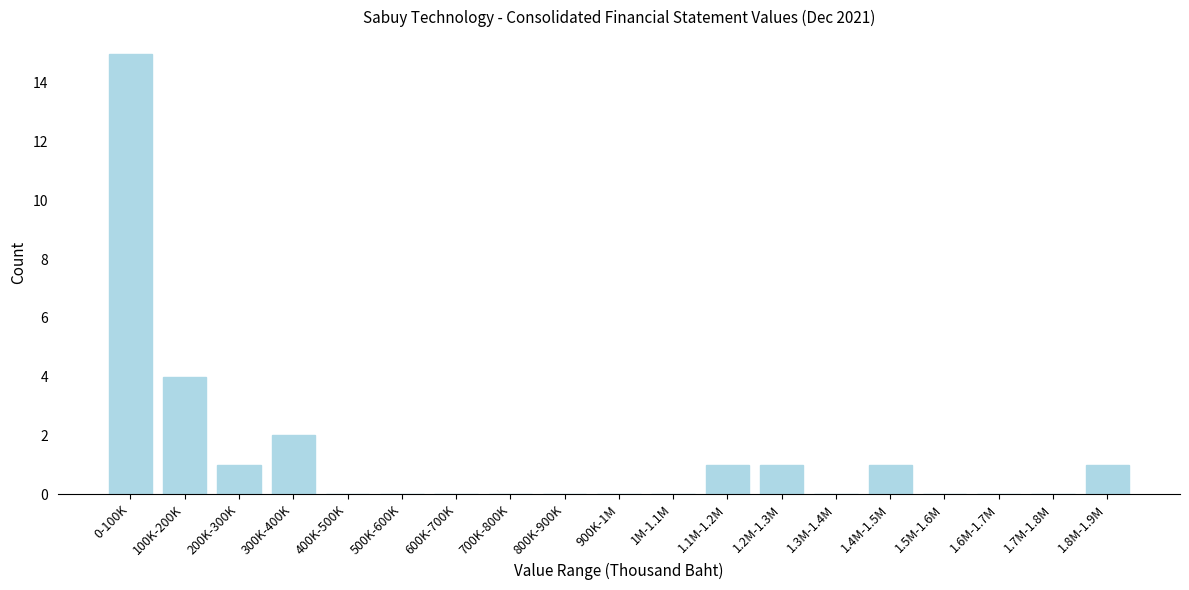

Reading left to right, transcribe all the data shown in this chart.

0-100K=15	100K-200K=4	200K-300K=1	300K-400K=2	400K-500K=0	500K-600K=0	600K-700K=0	700K-800K=0	800K-900K=0	900K-1M=0	1M-1.1M=0	1.1M-1.2M=1	1.2M-1.3M=1	1.3M-1.4M=0	1.4M-1.5M=1	1.5M-1.6M=0	1.6M-1.7M=0	1.7M-1.8M=0	1.8M-1.9M=1